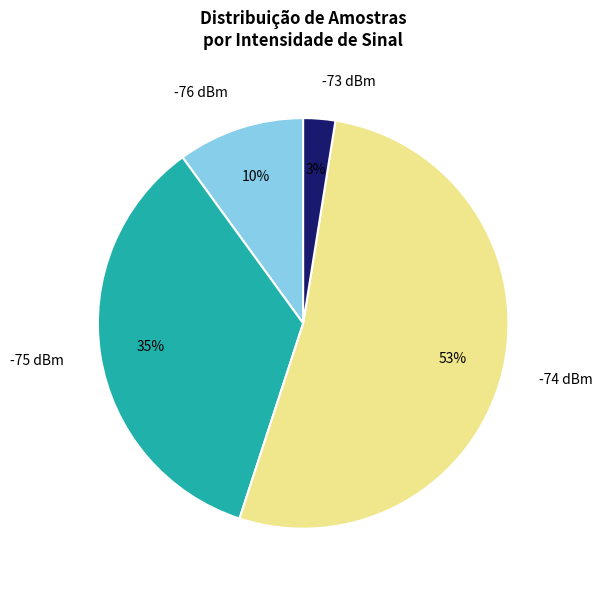

Between -75 dBm and -76 dBm, which is larger?

-75 dBm